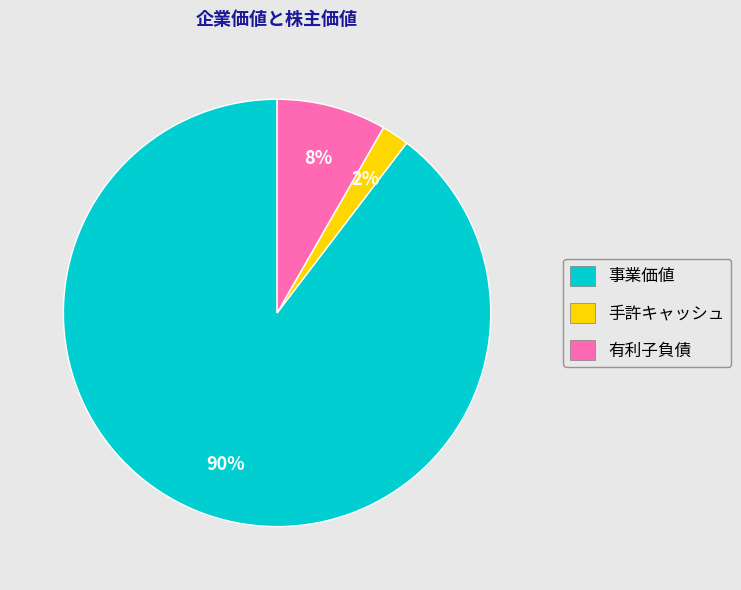

How many segments does this pie chart have?

3